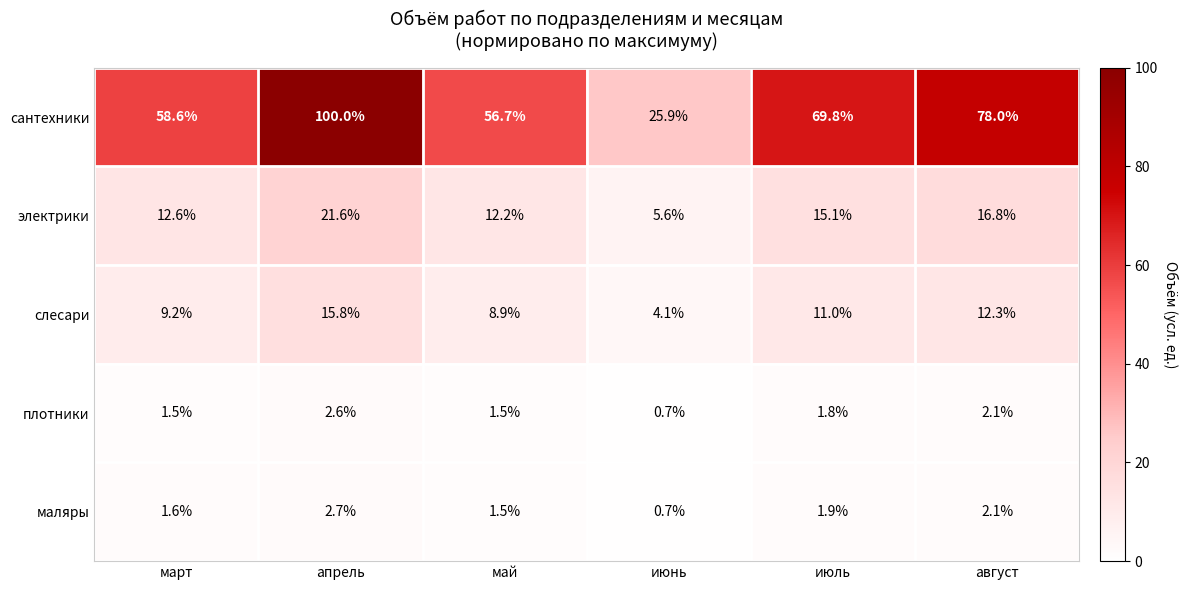

Reading left to right, list all the values displayed in this chart.

сантехники: 58.6	100.0	56.7	25.9	69.8	78.0
электрики: 12.6	21.6	12.2	5.6	15.1	16.8
слесари: 9.2	15.8	8.9	4.1	11.0	12.3
плотники: 1.5	2.6	1.5	0.7	1.8	2.1
маляры: 1.6	2.7	1.5	0.7	1.9	2.1